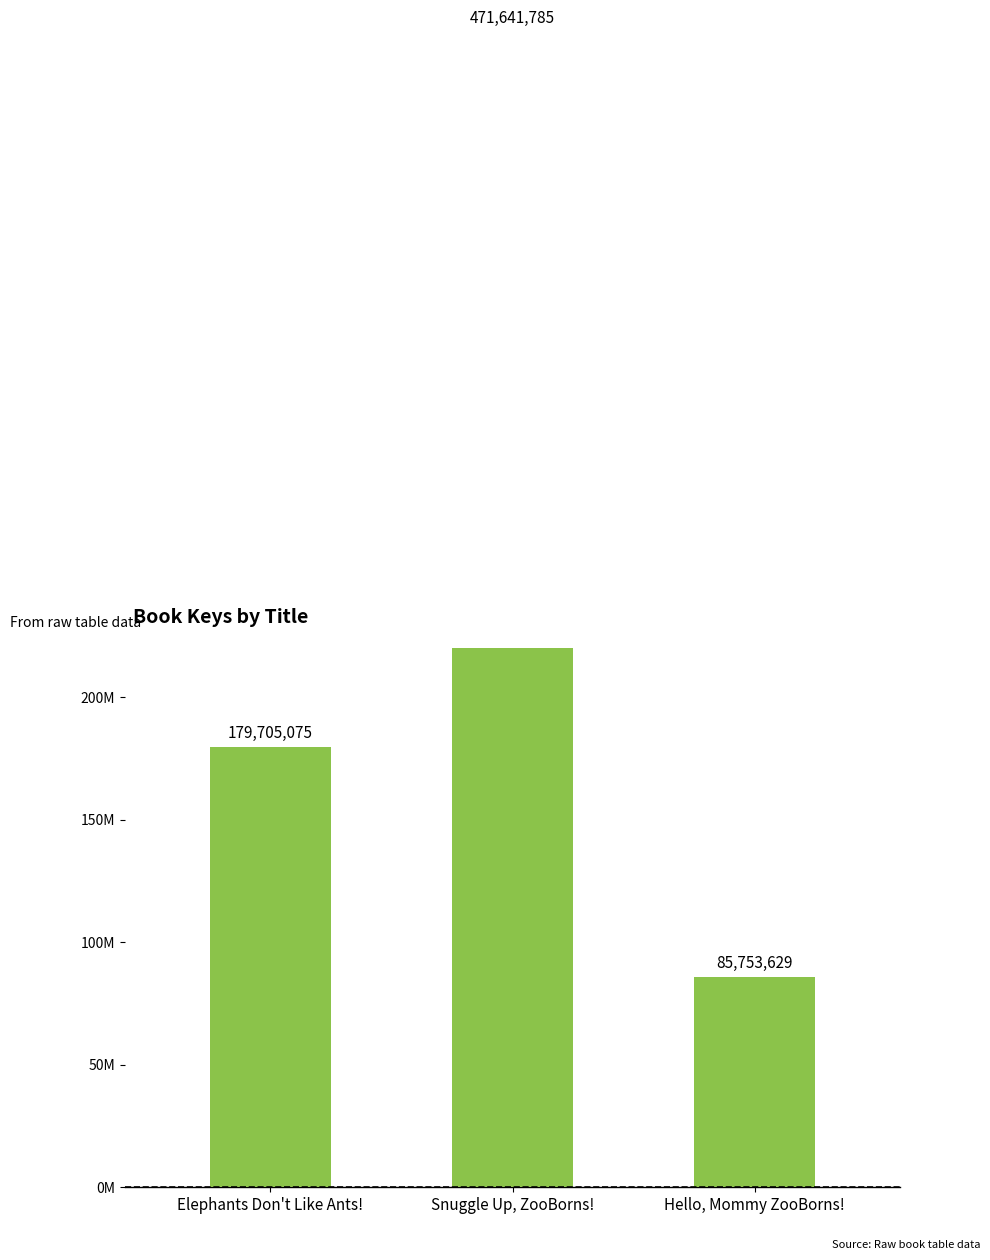

What is the greatest value displayed?

471641785